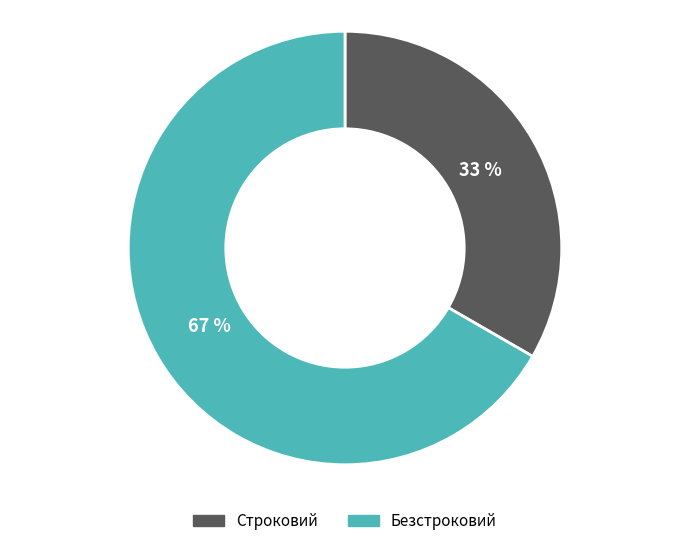

Is the sum of Безстроковий and Строковий greater than half?

Yes